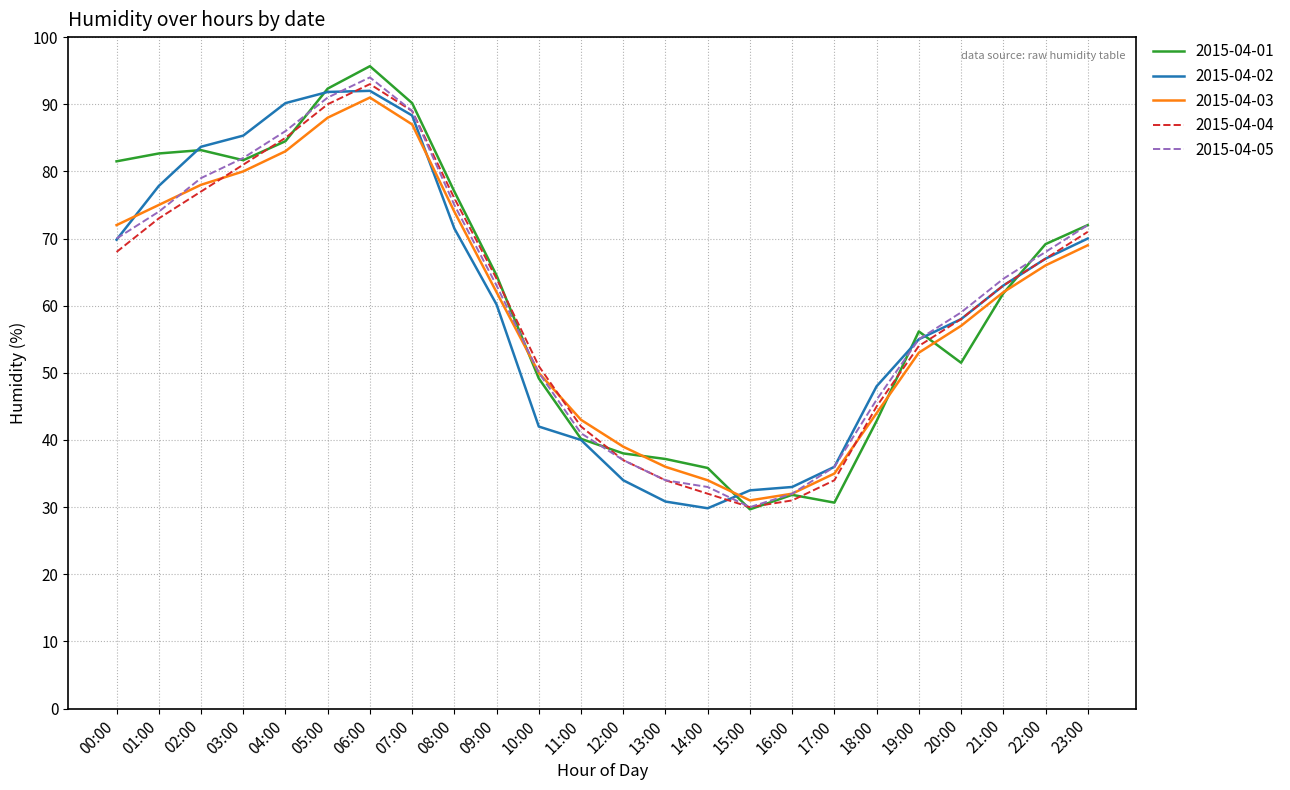

Is the value of 2015-04-05 at 08:00 greater than the value of 2015-04-01 at 02:00?

No